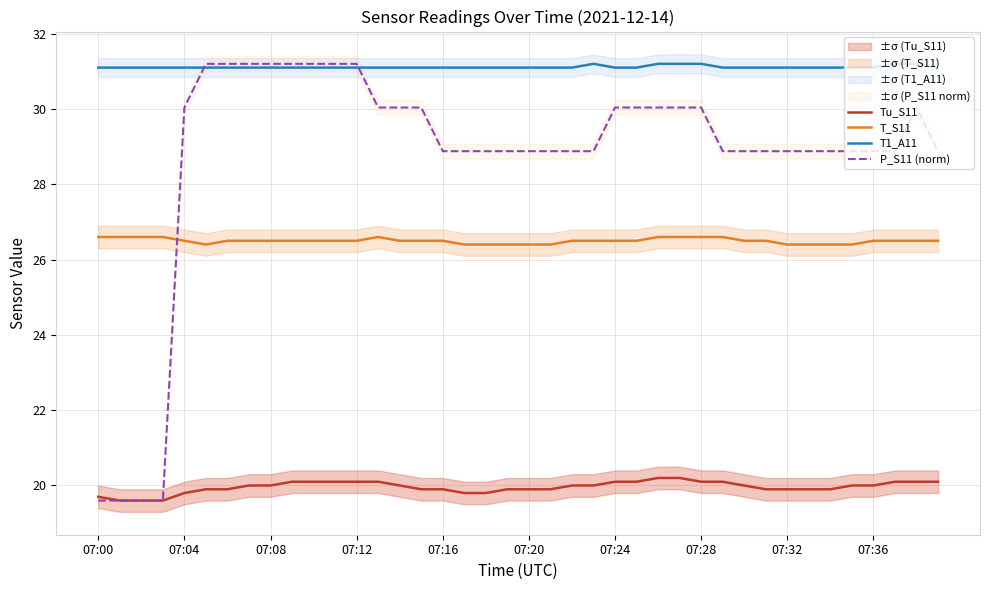

The Tu_S11 series shows 19.7 at 07:00. True or false?

True